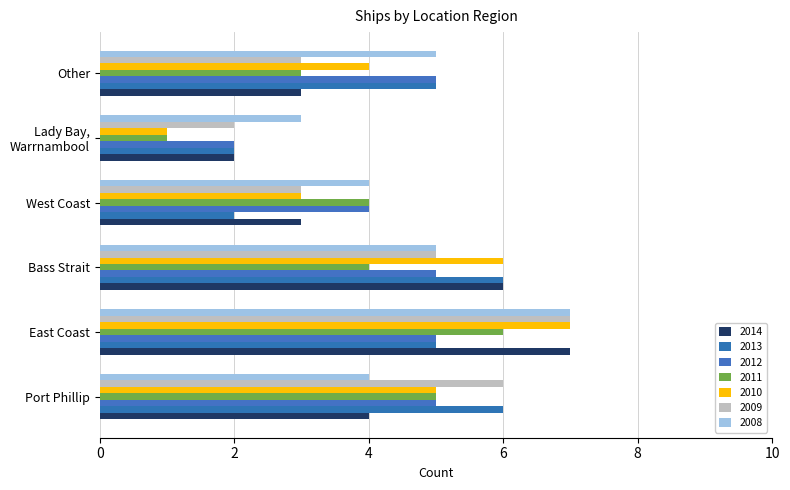

Between East Coast and Other, which is larger?

East Coast